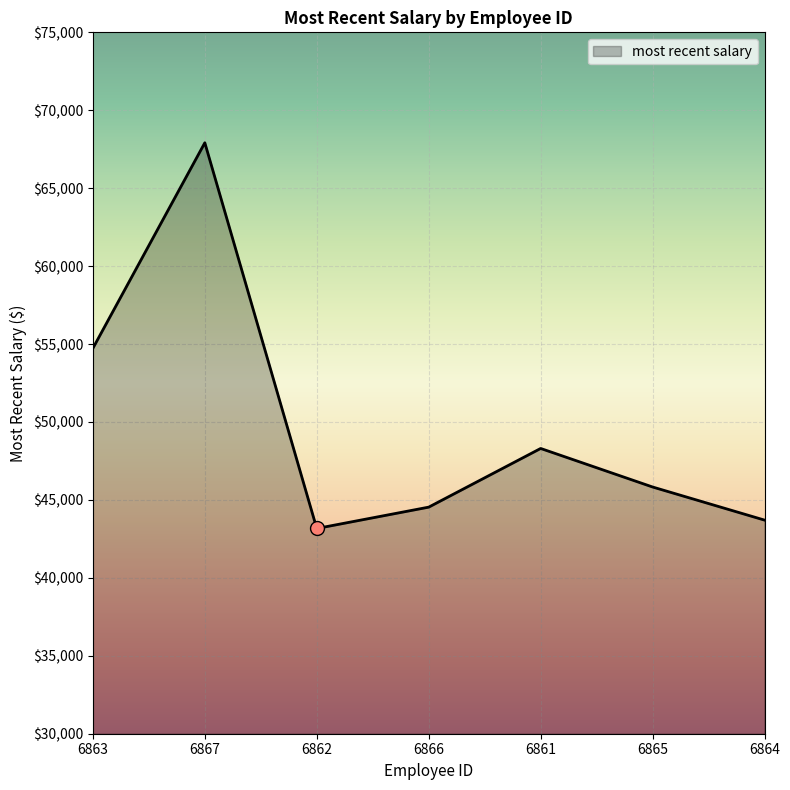

What is the change in value from 6867 to 6865?

-22086.5